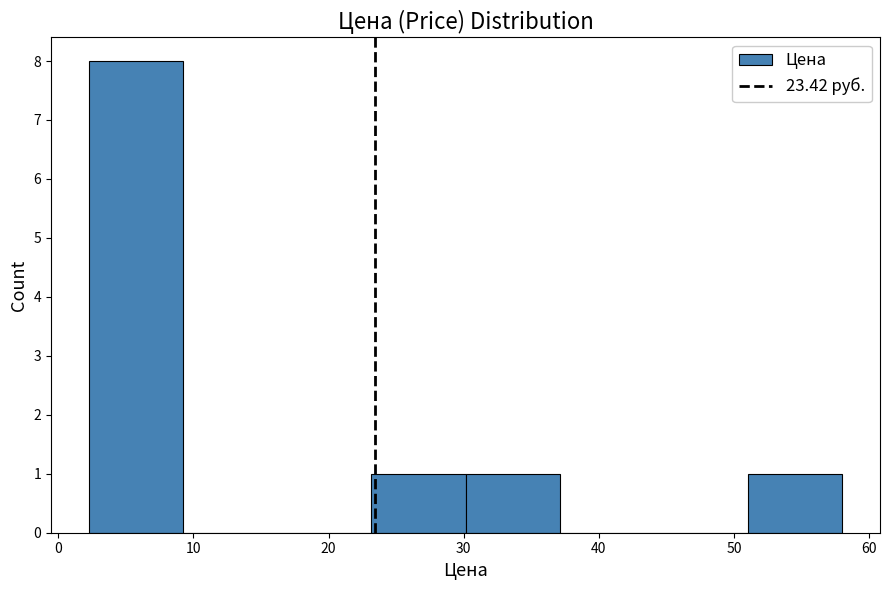

Reading left to right, transcribe this chart: for each bar, give the range it covers on the x-axis and its height. Neither the bar edges nor the heights are printed on the chart, so give them approximately, as read against the axes.

2 to 9: 8
9 to 16: 0
16 to 23: 0
23 to 30: 1
30 to 37: 1
37 to 44: 0
44 to 51: 0
51 to 58: 1